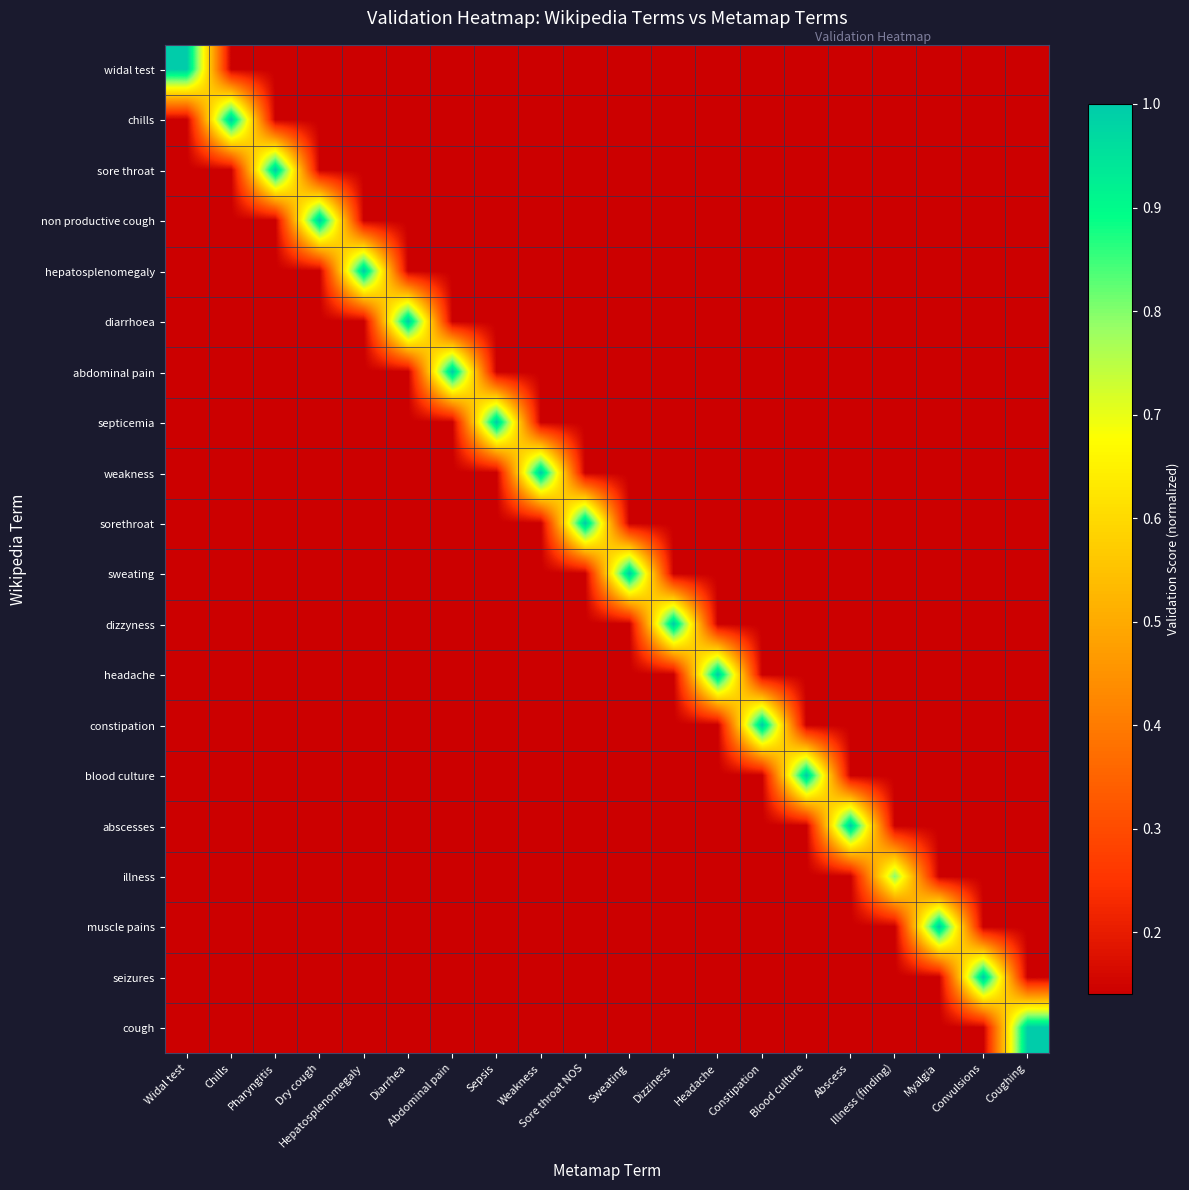

Reading left to right, transcribe all the data shown in this chart.

widal test: Widal test=1.0	Chills=0.1	Pharyngitis=0.1	Dry cough=0.1	Hepatosplenomegaly=0.1	Diarrhea=0.1	Abdominal pain=0.1	Sepsis=0.1	Weakness=0.1	Sore throat NOS=0.1	Sweating=0.1	Dizziness=0.1	Headache=0.1	Constipation=0.1	Blood culture=0.1	Abscess=0.1	Illness (finding)=0.1	Myalgia=0.1	Convulsions=0.1	Coughing=0.1
chills: Widal test=0.1	Chills=1.0	Pharyngitis=0.1	Dry cough=0.1	Hepatosplenomegaly=0.1	Diarrhea=0.1	Abdominal pain=0.1	Sepsis=0.1	Weakness=0.1	Sore throat NOS=0.1	Sweating=0.1	Dizziness=0.1	Headache=0.1	Constipation=0.1	Blood culture=0.1	Abscess=0.1	Illness (finding)=0.1	Myalgia=0.1	Convulsions=0.1	Coughing=0.1
sore throat: Widal test=0.1	Chills=0.1	Pharyngitis=1.0	Dry cough=0.1	Hepatosplenomegaly=0.1	Diarrhea=0.1	Abdominal pain=0.1	Sepsis=0.1	Weakness=0.1	Sore throat NOS=0.1	Sweating=0.1	Dizziness=0.1	Headache=0.1	Constipation=0.1	Blood culture=0.1	Abscess=0.1	Illness (finding)=0.1	Myalgia=0.1	Convulsions=0.1	Coughing=0.1
non productive cough: Widal test=0.1	Chills=0.1	Pharyngitis=0.1	Dry cough=1.0	Hepatosplenomegaly=0.1	Diarrhea=0.1	Abdominal pain=0.1	Sepsis=0.1	Weakness=0.1	Sore throat NOS=0.1	Sweating=0.1	Dizziness=0.1	Headache=0.1	Constipation=0.1	Blood culture=0.1	Abscess=0.1	Illness (finding)=0.1	Myalgia=0.1	Convulsions=0.1	Coughing=0.1
hepatosplenomegaly: Widal test=0.1	Chills=0.1	Pharyngitis=0.1	Dry cough=0.1	Hepatosplenomegaly=1.0	Diarrhea=0.1	Abdominal pain=0.1	Sepsis=0.1	Weakness=0.1	Sore throat NOS=0.1	Sweating=0.1	Dizziness=0.1	Headache=0.1	Constipation=0.1	Blood culture=0.1	Abscess=0.1	Illness (finding)=0.1	Myalgia=0.1	Convulsions=0.1	Coughing=0.1
diarrhoea: Widal test=0.1	Chills=0.1	Pharyngitis=0.1	Dry cough=0.1	Hepatosplenomegaly=0.1	Diarrhea=1.0	Abdominal pain=0.1	Sepsis=0.1	Weakness=0.1	Sore throat NOS=0.1	Sweating=0.1	Dizziness=0.1	Headache=0.1	Constipation=0.1	Blood culture=0.1	Abscess=0.1	Illness (finding)=0.1	Myalgia=0.1	Convulsions=0.1	Coughing=0.1
abdominal pain: Widal test=0.1	Chills=0.1	Pharyngitis=0.1	Dry cough=0.1	Hepatosplenomegaly=0.1	Diarrhea=0.1	Abdominal pain=1.0	Sepsis=0.1	Weakness=0.1	Sore throat NOS=0.1	Sweating=0.1	Dizziness=0.1	Headache=0.1	Constipation=0.1	Blood culture=0.1	Abscess=0.1	Illness (finding)=0.1	Myalgia=0.1	Convulsions=0.1	Coughing=0.1
septicemia: Widal test=0.1	Chills=0.1	Pharyngitis=0.1	Dry cough=0.1	Hepatosplenomegaly=0.1	Diarrhea=0.1	Abdominal pain=0.1	Sepsis=1.0	Weakness=0.1	Sore throat NOS=0.1	Sweating=0.1	Dizziness=0.1	Headache=0.1	Constipation=0.1	Blood culture=0.1	Abscess=0.1	Illness (finding)=0.1	Myalgia=0.1	Convulsions=0.1	Coughing=0.1
weakness: Widal test=0.1	Chills=0.1	Pharyngitis=0.1	Dry cough=0.1	Hepatosplenomegaly=0.1	Diarrhea=0.1	Abdominal pain=0.1	Sepsis=0.1	Weakness=1.0	Sore throat NOS=0.1	Sweating=0.1	Dizziness=0.1	Headache=0.1	Constipation=0.1	Blood culture=0.1	Abscess=0.1	Illness (finding)=0.1	Myalgia=0.1	Convulsions=0.1	Coughing=0.1
sorethroat: Widal test=0.1	Chills=0.1	Pharyngitis=0.1	Dry cough=0.1	Hepatosplenomegaly=0.1	Diarrhea=0.1	Abdominal pain=0.1	Sepsis=0.1	Weakness=0.1	Sore throat NOS=1.0	Sweating=0.1	Dizziness=0.1	Headache=0.1	Constipation=0.1	Blood culture=0.1	Abscess=0.1	Illness (finding)=0.1	Myalgia=0.1	Convulsions=0.1	Coughing=0.1
sweating: Widal test=0.1	Chills=0.1	Pharyngitis=0.1	Dry cough=0.1	Hepatosplenomegaly=0.1	Diarrhea=0.1	Abdominal pain=0.1	Sepsis=0.1	Weakness=0.1	Sore throat NOS=0.1	Sweating=1.0	Dizziness=0.1	Headache=0.1	Constipation=0.1	Blood culture=0.1	Abscess=0.1	Illness (finding)=0.1	Myalgia=0.1	Convulsions=0.1	Coughing=0.1
dizzyness: Widal test=0.1	Chills=0.1	Pharyngitis=0.1	Dry cough=0.1	Hepatosplenomegaly=0.1	Diarrhea=0.1	Abdominal pain=0.1	Sepsis=0.1	Weakness=0.1	Sore throat NOS=0.1	Sweating=0.1	Dizziness=1.0	Headache=0.1	Constipation=0.1	Blood culture=0.1	Abscess=0.1	Illness (finding)=0.1	Myalgia=0.1	Convulsions=0.1	Coughing=0.1
headache: Widal test=0.1	Chills=0.1	Pharyngitis=0.1	Dry cough=0.1	Hepatosplenomegaly=0.1	Diarrhea=0.1	Abdominal pain=0.1	Sepsis=0.1	Weakness=0.1	Sore throat NOS=0.1	Sweating=0.1	Dizziness=0.1	Headache=1.0	Constipation=0.1	Blood culture=0.1	Abscess=0.1	Illness (finding)=0.1	Myalgia=0.1	Convulsions=0.1	Coughing=0.1
constipation: Widal test=0.1	Chills=0.1	Pharyngitis=0.1	Dry cough=0.1	Hepatosplenomegaly=0.1	Diarrhea=0.1	Abdominal pain=0.1	Sepsis=0.1	Weakness=0.1	Sore throat NOS=0.1	Sweating=0.1	Dizziness=0.1	Headache=0.1	Constipation=1.0	Blood culture=0.1	Abscess=0.1	Illness (finding)=0.1	Myalgia=0.1	Convulsions=0.1	Coughing=0.1
blood culture: Widal test=0.1	Chills=0.1	Pharyngitis=0.1	Dry cough=0.1	Hepatosplenomegaly=0.1	Diarrhea=0.1	Abdominal pain=0.1	Sepsis=0.1	Weakness=0.1	Sore throat NOS=0.1	Sweating=0.1	Dizziness=0.1	Headache=0.1	Constipation=0.1	Blood culture=1.0	Abscess=0.1	Illness (finding)=0.1	Myalgia=0.1	Convulsions=0.1	Coughing=0.1
abscesses: Widal test=0.1	Chills=0.1	Pharyngitis=0.1	Dry cough=0.1	Hepatosplenomegaly=0.1	Diarrhea=0.1	Abdominal pain=0.1	Sepsis=0.1	Weakness=0.1	Sore throat NOS=0.1	Sweating=0.1	Dizziness=0.1	Headache=0.1	Constipation=0.1	Blood culture=0.1	Abscess=1.0	Illness (finding)=0.1	Myalgia=0.1	Convulsions=0.1	Coughing=0.1
illness: Widal test=0.1	Chills=0.1	Pharyngitis=0.1	Dry cough=0.1	Hepatosplenomegaly=0.1	Diarrhea=0.1	Abdominal pain=0.1	Sepsis=0.1	Weakness=0.1	Sore throat NOS=0.1	Sweating=0.1	Dizziness=0.1	Headache=0.1	Constipation=0.1	Blood culture=0.1	Abscess=0.1	Illness (finding)=0.8	Myalgia=0.1	Convulsions=0.1	Coughing=0.1
muscle pains: Widal test=0.1	Chills=0.1	Pharyngitis=0.1	Dry cough=0.1	Hepatosplenomegaly=0.1	Diarrhea=0.1	Abdominal pain=0.1	Sepsis=0.1	Weakness=0.1	Sore throat NOS=0.1	Sweating=0.1	Dizziness=0.1	Headache=0.1	Constipation=0.1	Blood culture=0.1	Abscess=0.1	Illness (finding)=0.1	Myalgia=1.0	Convulsions=0.1	Coughing=0.1
seizures: Widal test=0.1	Chills=0.1	Pharyngitis=0.1	Dry cough=0.1	Hepatosplenomegaly=0.1	Diarrhea=0.1	Abdominal pain=0.1	Sepsis=0.1	Weakness=0.1	Sore throat NOS=0.1	Sweating=0.1	Dizziness=0.1	Headache=0.1	Constipation=0.1	Blood culture=0.1	Abscess=0.1	Illness (finding)=0.1	Myalgia=0.1	Convulsions=1.0	Coughing=0.1
cough: Widal test=0.1	Chills=0.1	Pharyngitis=0.1	Dry cough=0.1	Hepatosplenomegaly=0.1	Diarrhea=0.1	Abdominal pain=0.1	Sepsis=0.1	Weakness=0.1	Sore throat NOS=0.1	Sweating=0.1	Dizziness=0.1	Headache=0.1	Constipation=0.1	Blood culture=0.1	Abscess=0.1	Illness (finding)=0.1	Myalgia=0.1	Convulsions=0.1	Coughing=1.0